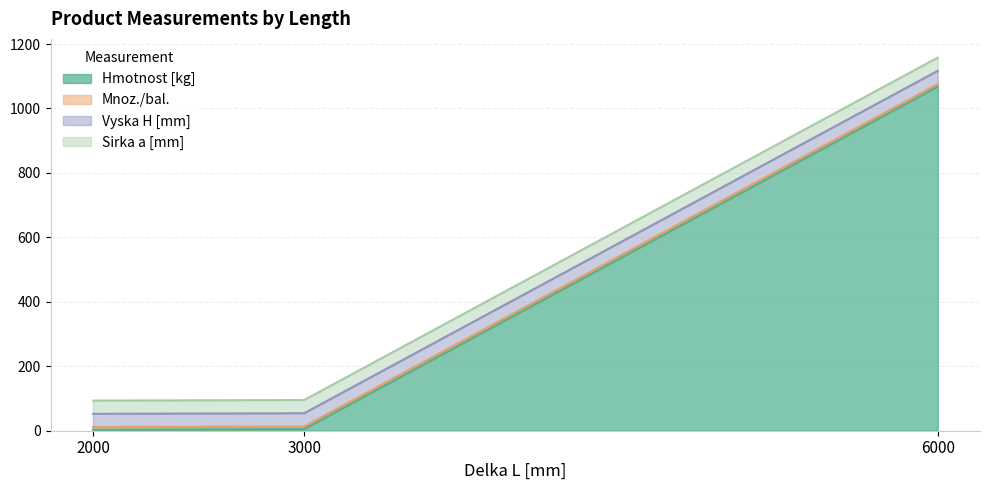

Is the value of Mnoz./bal. at 3000 greater than the value of Hmotnost [kg] at 6000?

No